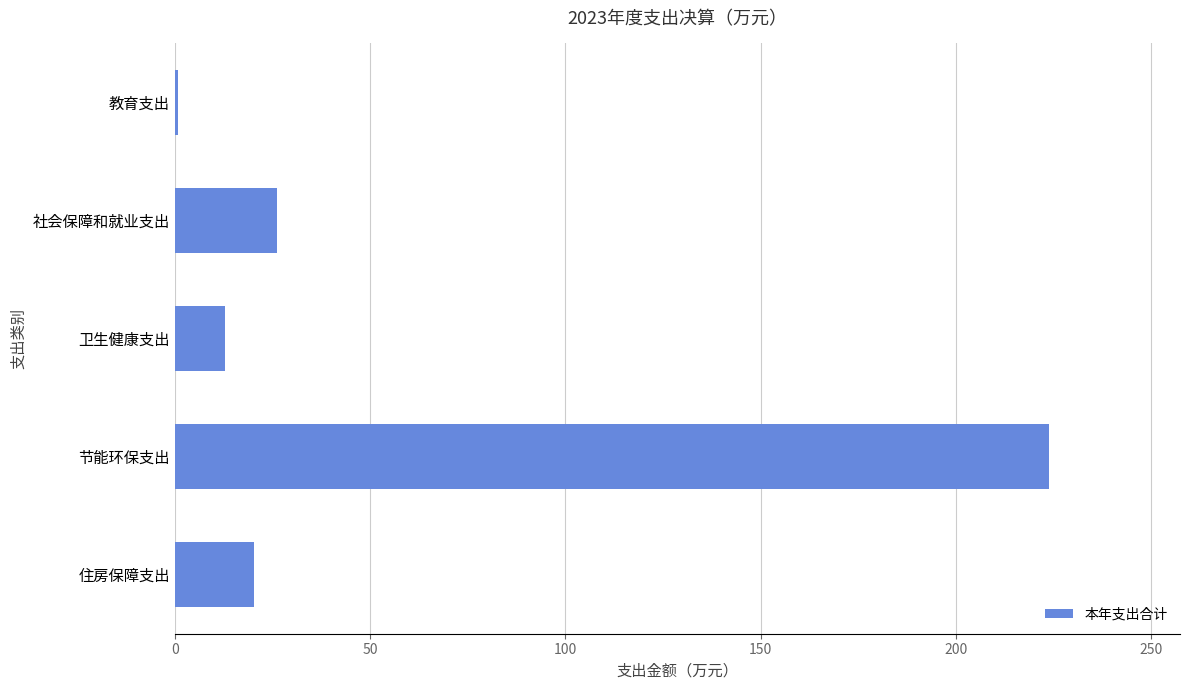

What is the sum of all values?

284.2